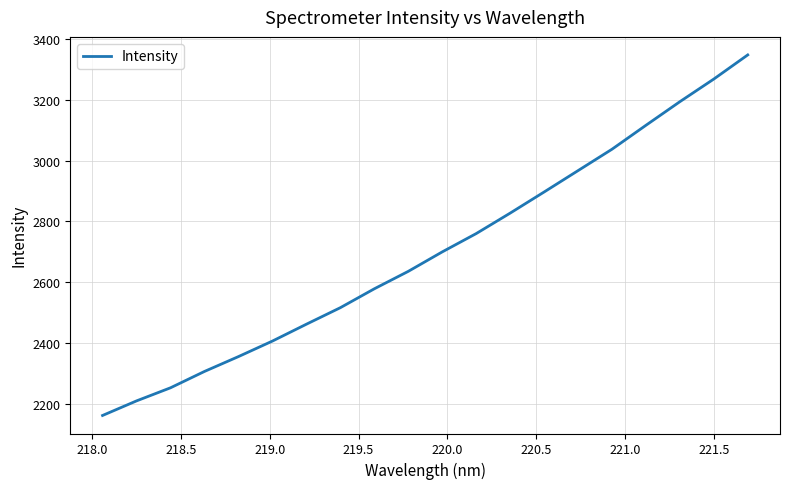

What is the minimum value shown in the chart?

2161.4